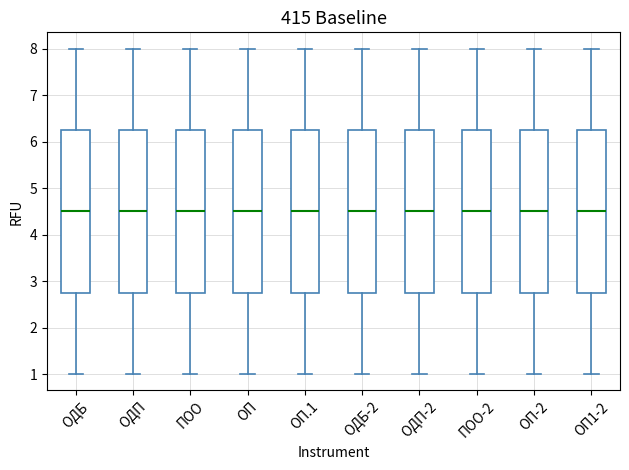

Reading left to right, transcribe this box plot: for each box, give where its median line is, the range the box spans, and where its two whiskers end, as read against the y-axis. The values are not printed on the chart, so give them approximately, as read against the axis.

ОДБ: median 4.5, box 2.8 to 6.3, whiskers 1.0 to 8.0
ОДП: median 4.5, box 2.8 to 6.3, whiskers 1.0 to 8.0
ПОО: median 4.5, box 2.8 to 6.3, whiskers 1.0 to 8.0
ОП: median 4.5, box 2.8 to 6.3, whiskers 1.0 to 8.0
ОП.1: median 4.5, box 2.8 to 6.3, whiskers 1.0 to 8.0
ОДБ-2: median 4.5, box 2.8 to 6.3, whiskers 1.0 to 8.0
ОДП-2: median 4.5, box 2.8 to 6.3, whiskers 1.0 to 8.0
ПОО-2: median 4.5, box 2.8 to 6.3, whiskers 1.0 to 8.0
ОП-2: median 4.5, box 2.8 to 6.3, whiskers 1.0 to 8.0
ОП1-2: median 4.5, box 2.8 to 6.3, whiskers 1.0 to 8.0